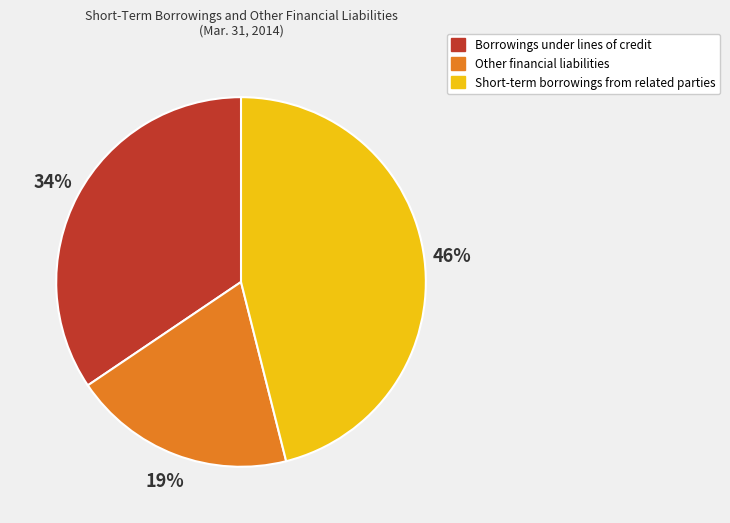

Does Short-term borrowings from related parties account for over 50% of the chart?

No